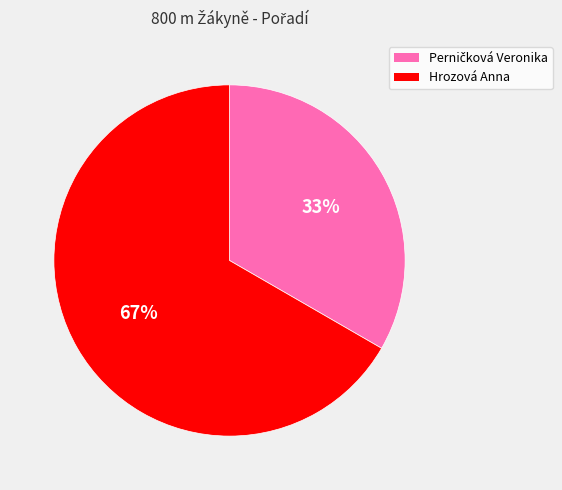

Which category has the biggest portion of the pie?

Hrozová Anna